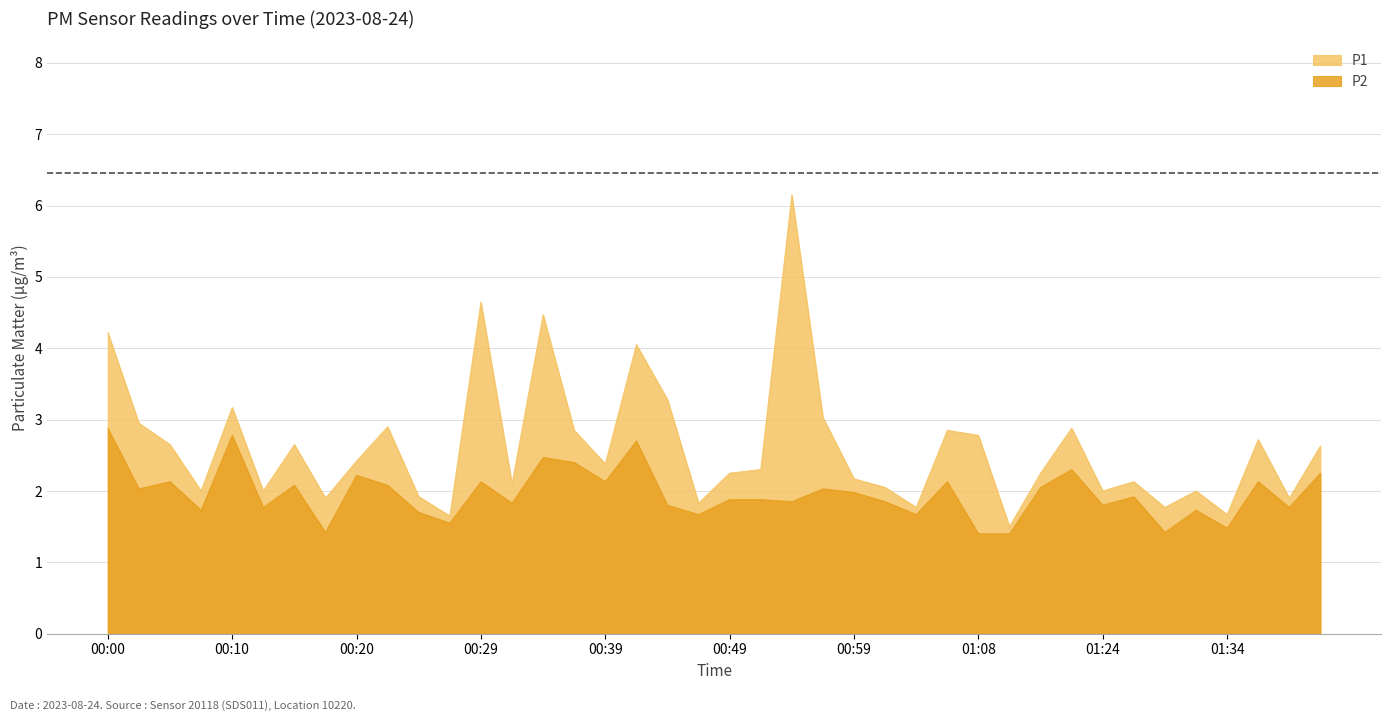

Rank the categories by P2 value from lowest to highest.

01:08, 01:16, 00:17, 01:29, 01:34, 00:27, 00:46, 01:03, 00:25, 00:07, 01:31, 00:12, 01:42, 00:44, 01:24, 00:32, 00:54, 01:01, 00:49, 00:51, 01:27, 00:59, 00:03, 00:56, 01:19, 00:15, 00:22, 00:05, 00:29, 00:39, 01:06, 01:36, 00:20, 01:44, 01:21, 00:37, 00:34, 00:42, 00:10, 00:00